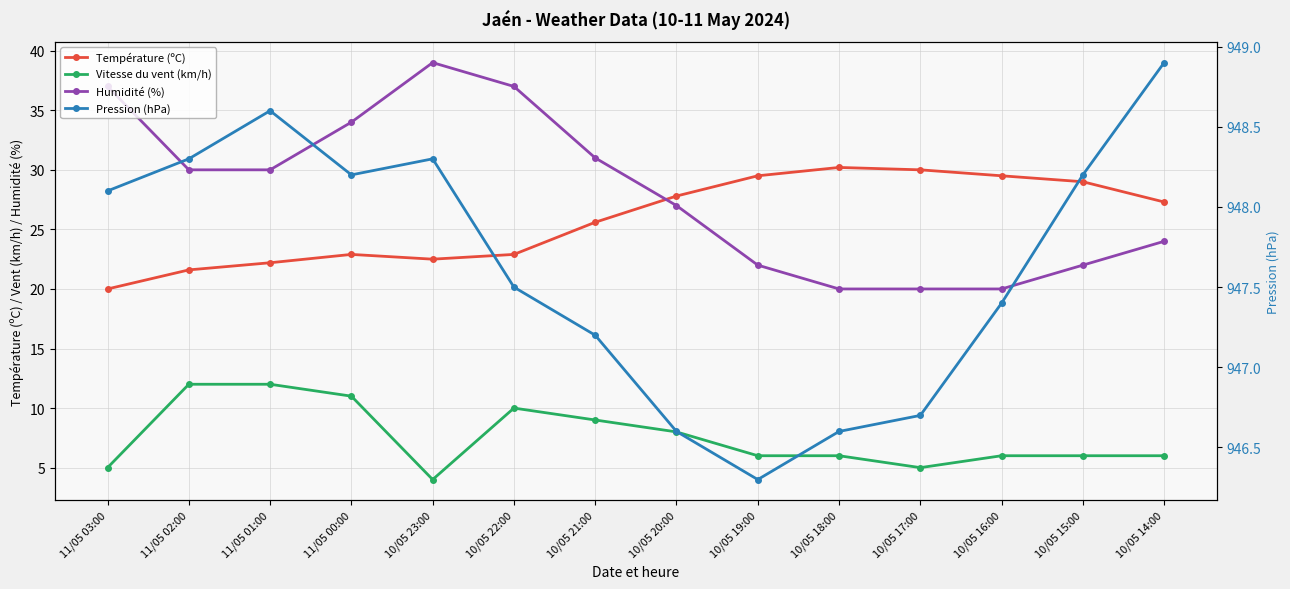

What is the minimum value for Pression (hPa)?

946.3